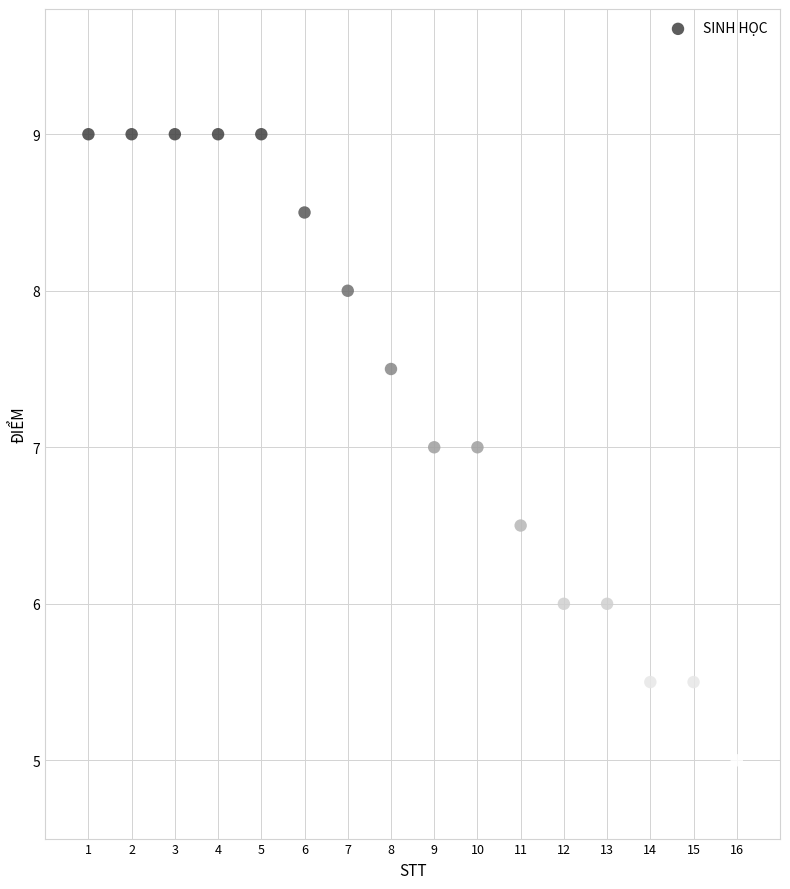

What is the range of Y values (max minus min)?

4.0